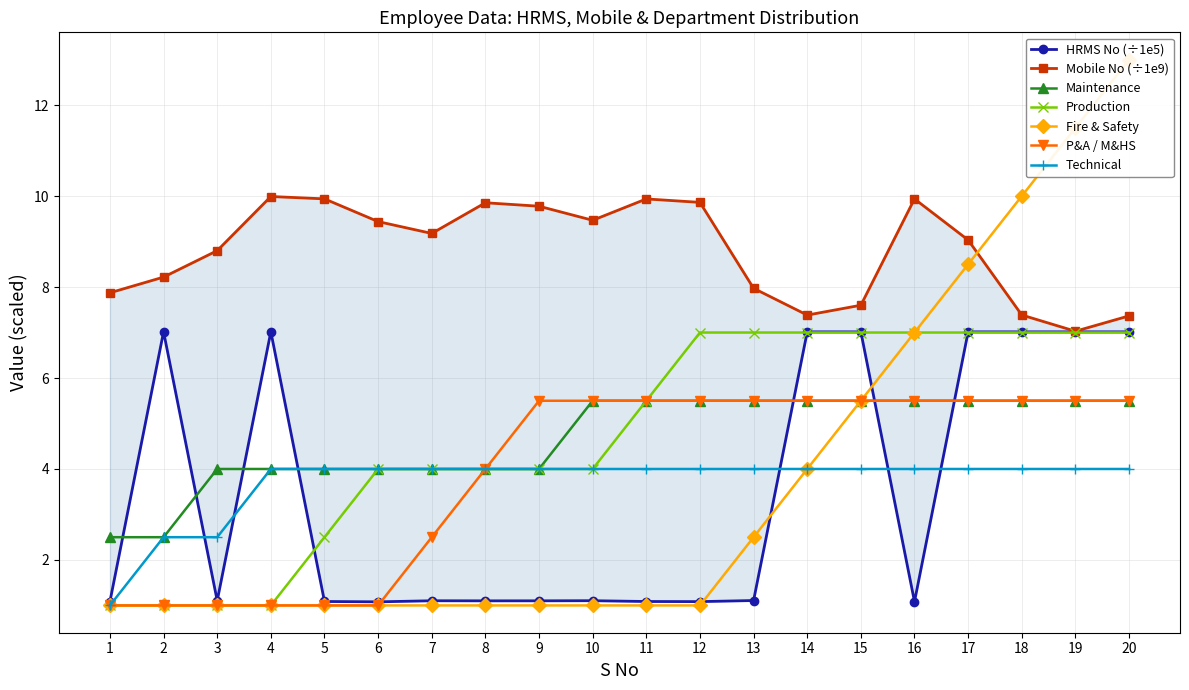

True or false: HRMS No (hundreds) and Mobile No (scaled) intersect in this chart.

False